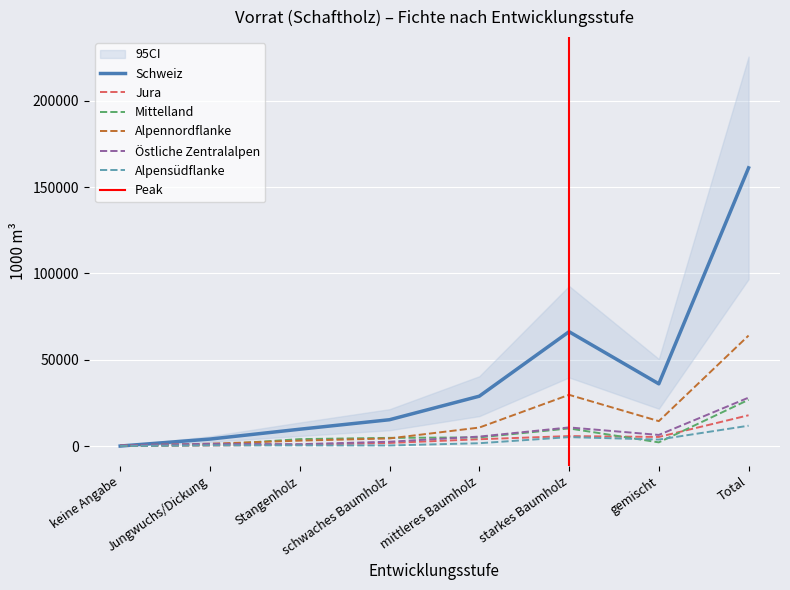

Which has a higher value, Stangenholz or starkes Baumholz?

starkes Baumholz